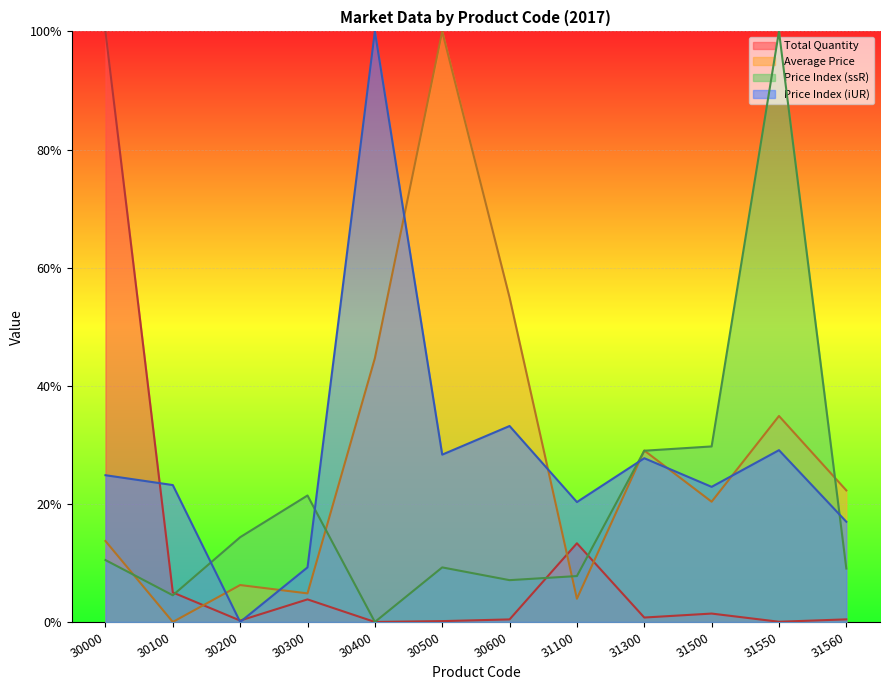

Is the value of Total Quantity at 30400 greater than the value of Price Index (ssR) at 31100?

No